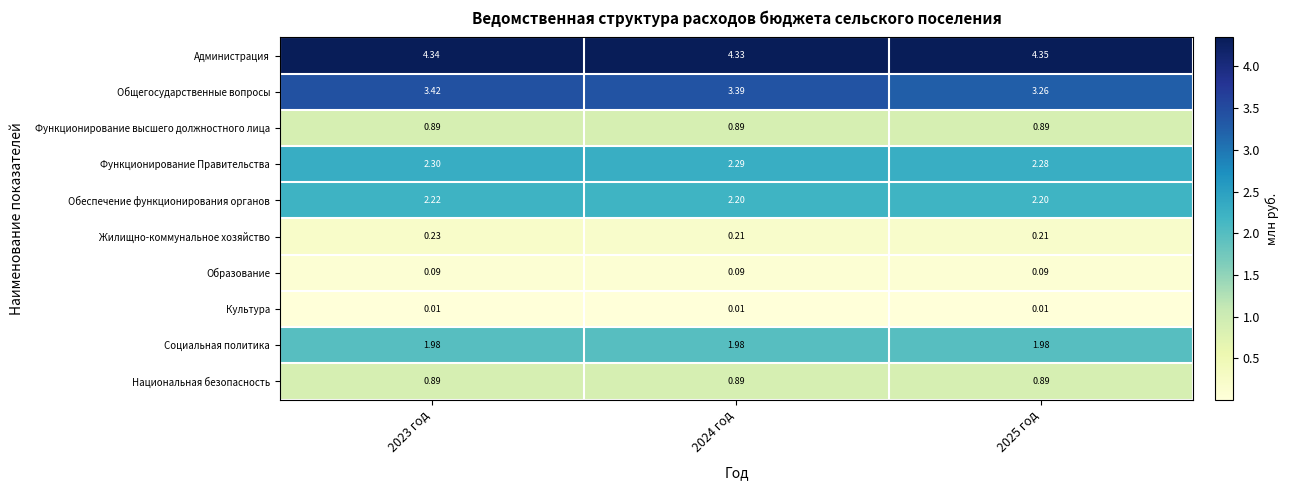

Which series changed the most between 2023 год and 2024 год?

Общегосударственные вопросы